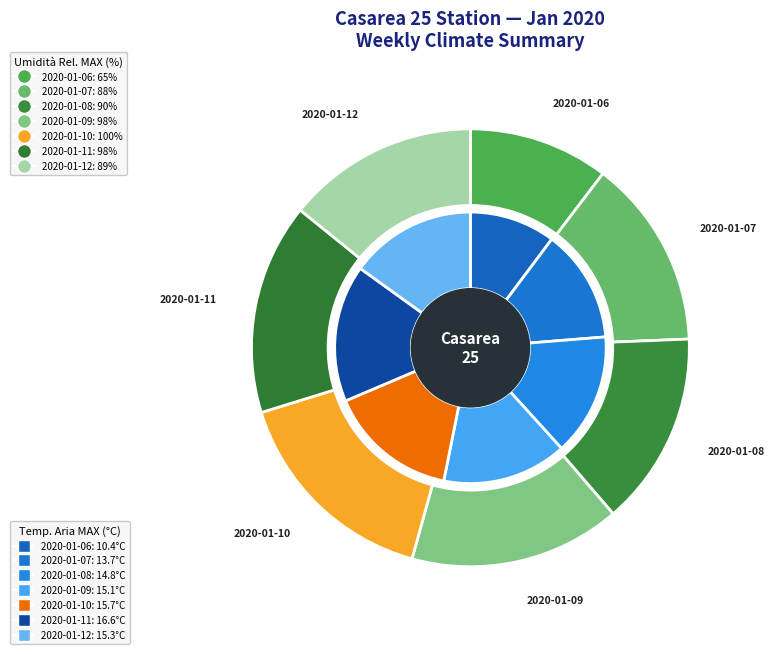

What percentage is the 2020-01-07 slice, to the nearest percent?

14%